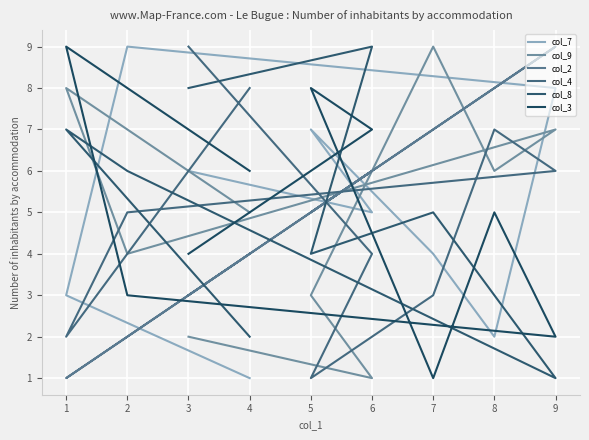

True or false: col_2 has a value of 11 at 8.

False